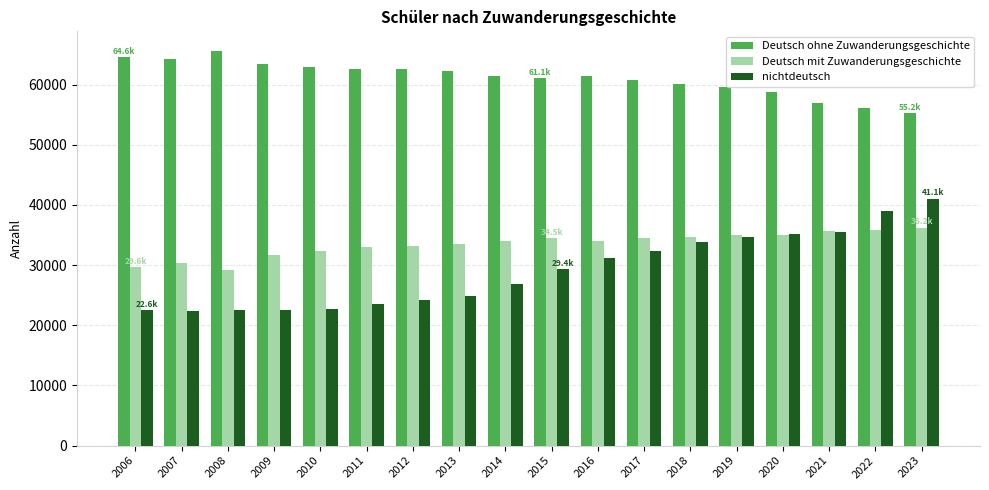

What is the highest value of the Deutsch mit Zuwanderungsgeschichte series?

36250